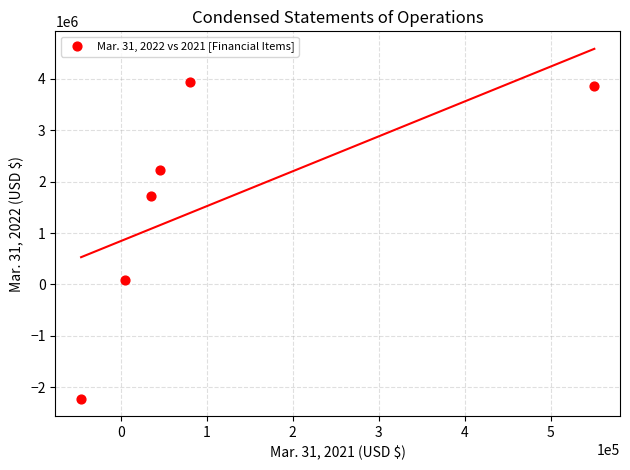

What is the average X value?

111980